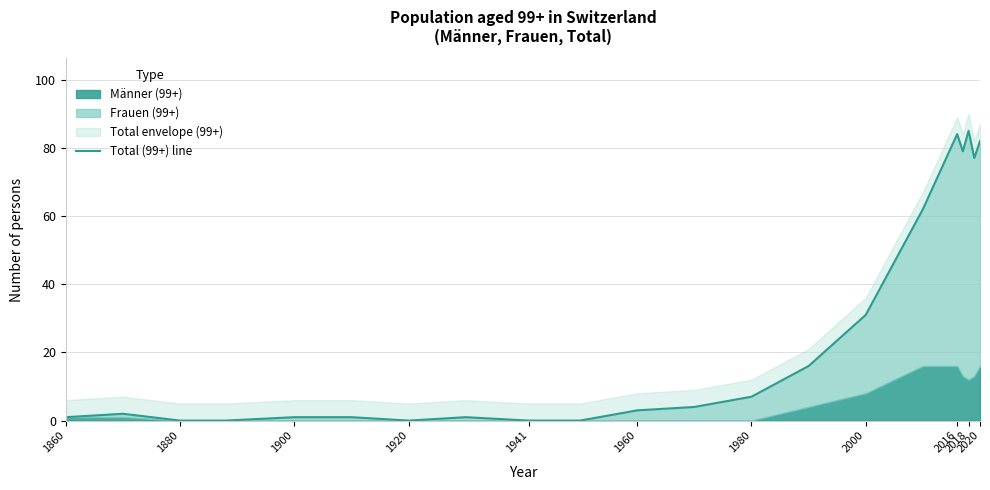

What is the value of the 2nd point from the left?

2